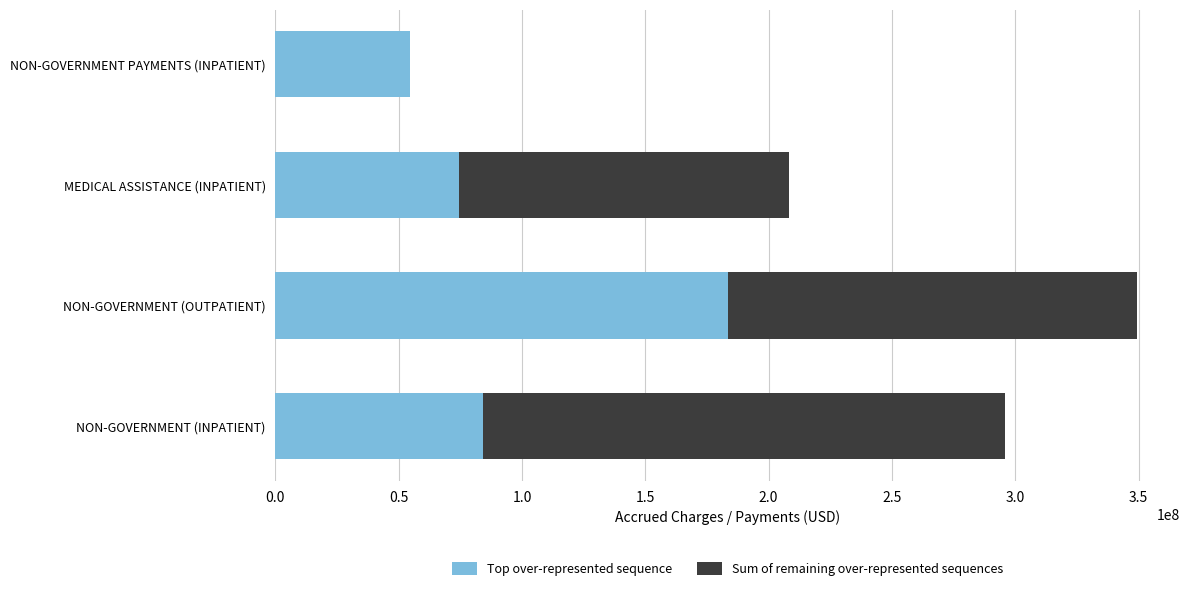

True or false: Top over-represented sequence has a value of 40604681 at NON-GOVERNMENT (INPATIENT).

False